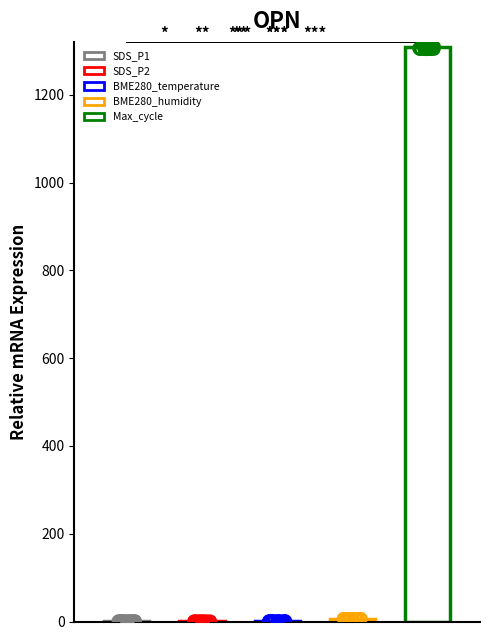

Which series contains the highest Y value?

Max_cycle